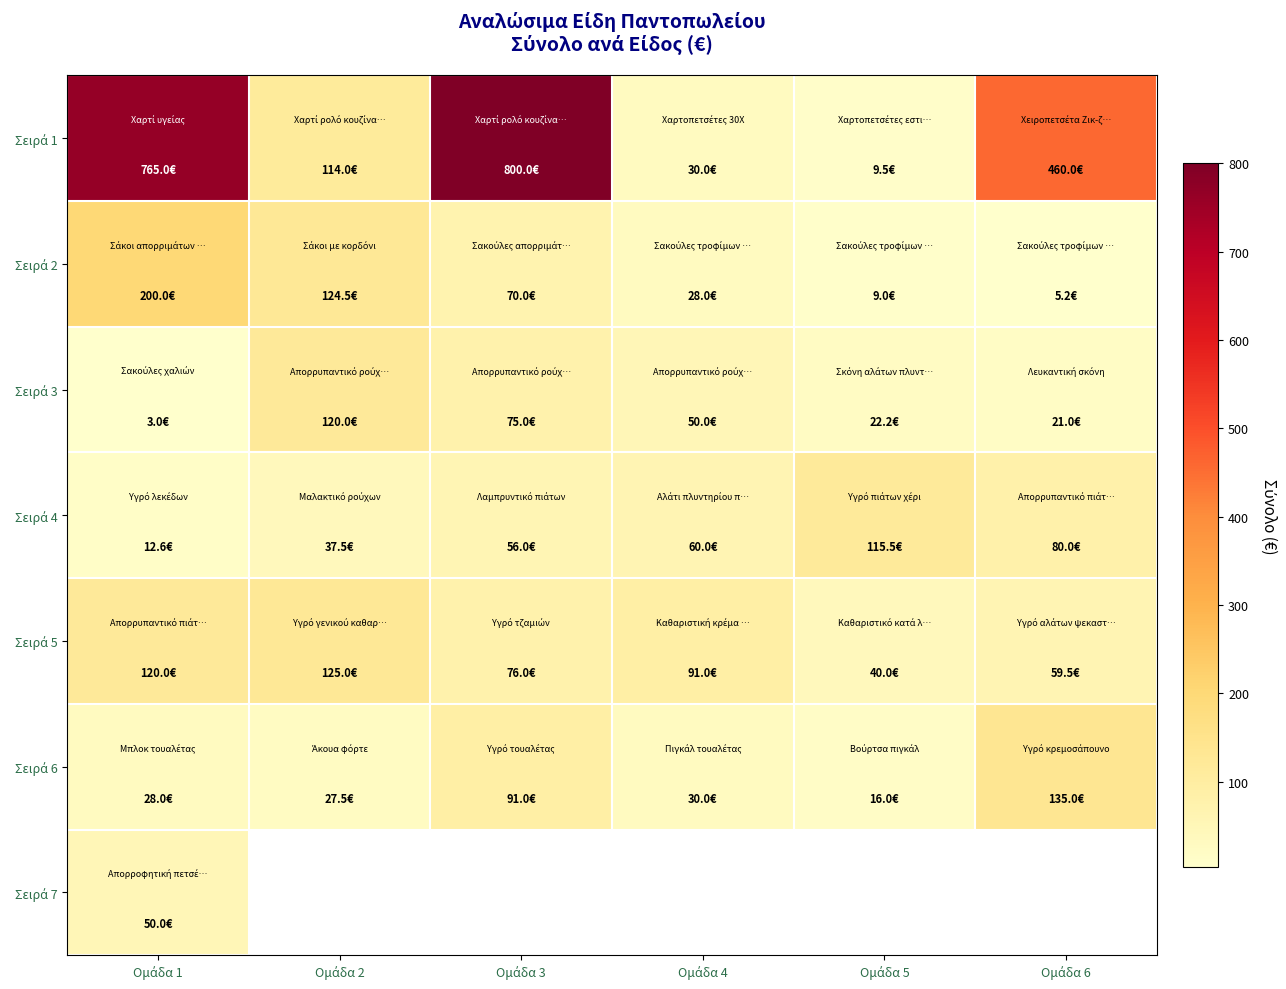

Where does the Σειρά 6 series first go above 30?

Ομάδα 3